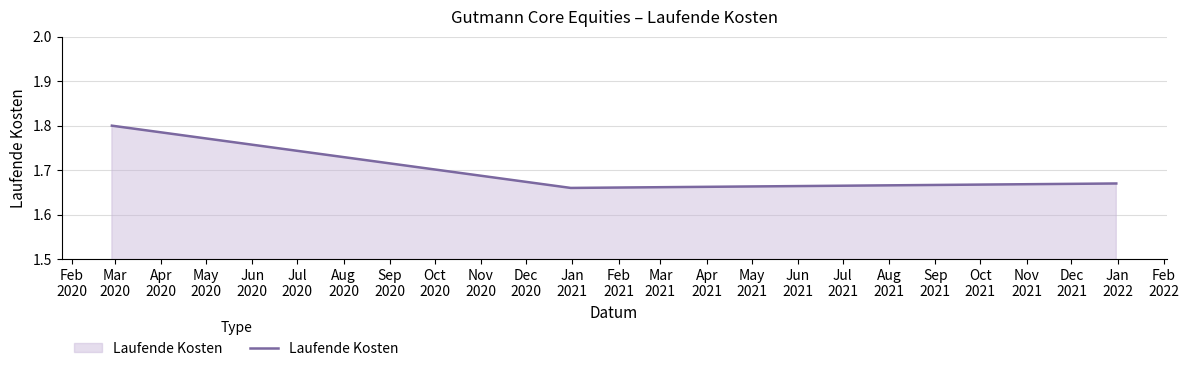

What is the sum of all values?

5.1